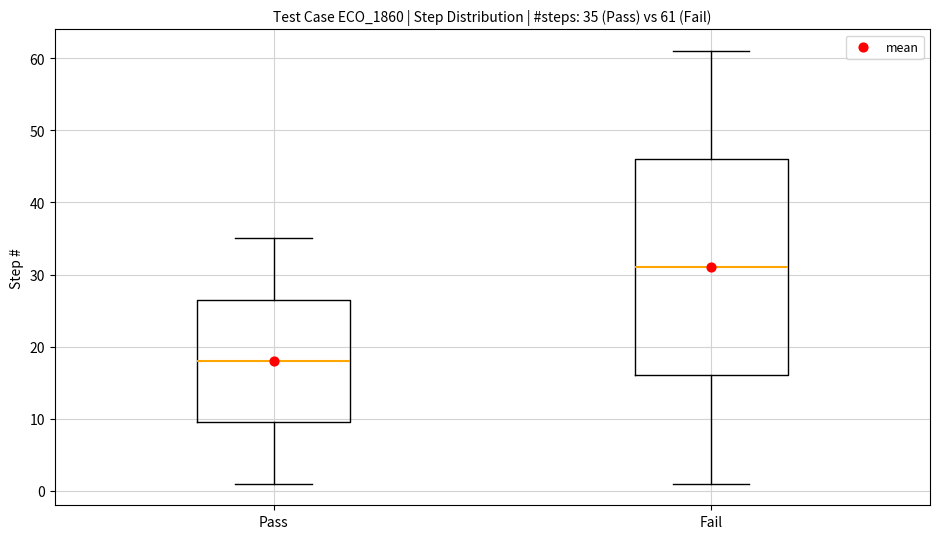

Comparing the boxes themselves (not the whiskers), which one is the tallest?

Fail